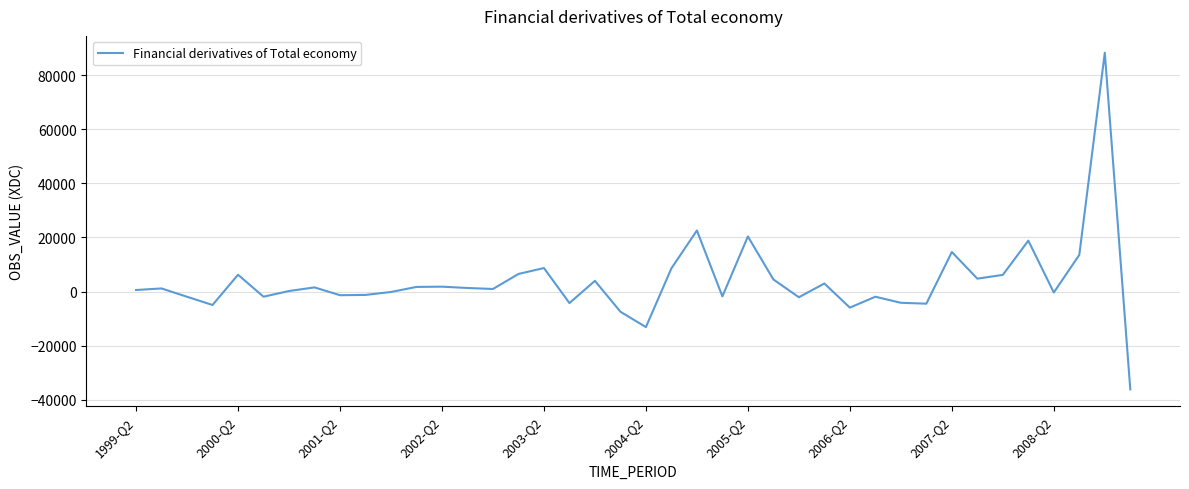

What is the maximum value shown in the chart?

88276